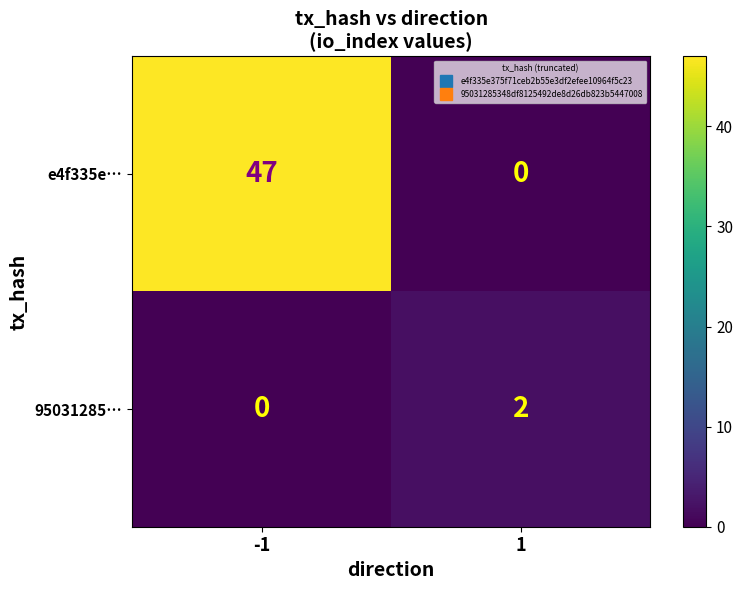

What is the average value of the e4f335e… series?

24